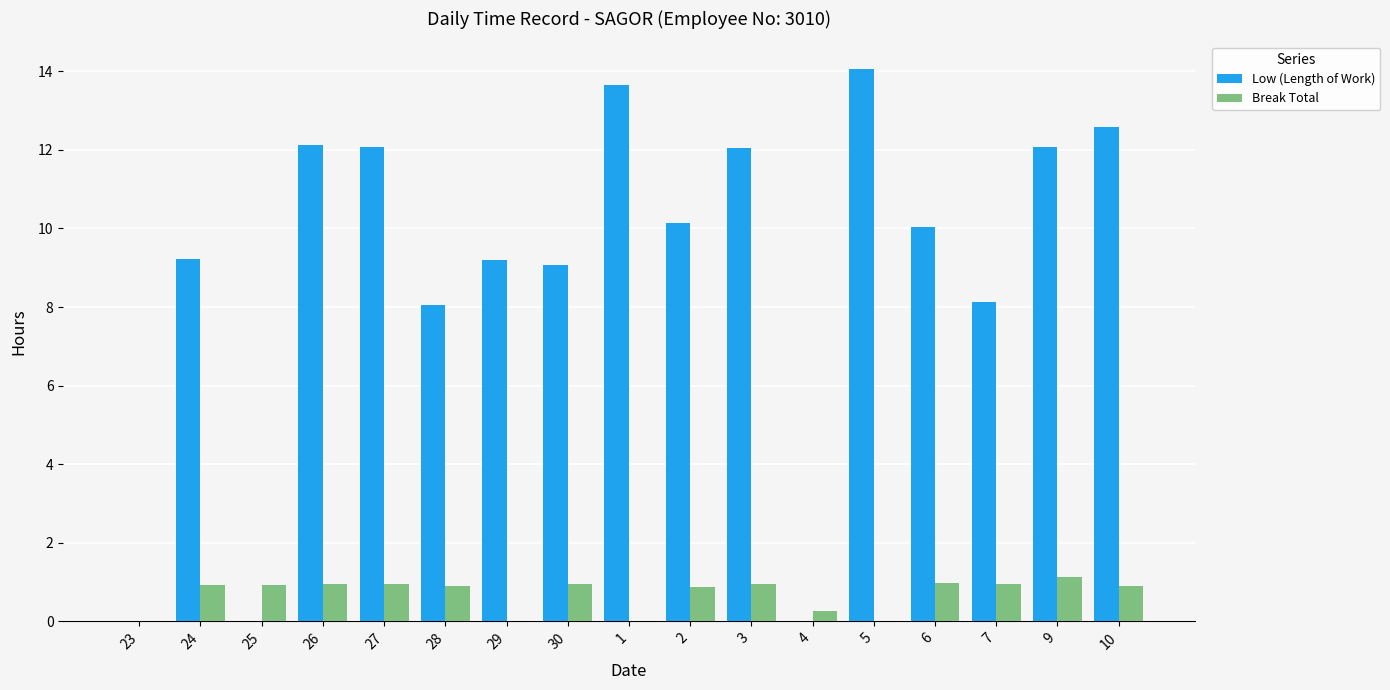

Where does the Low (Length of Work) series first go above 10?

26